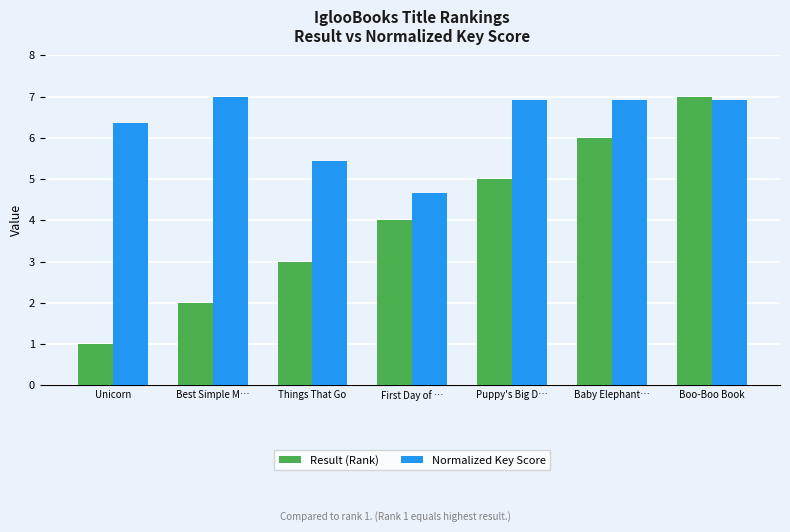

Which series has the widest spread of values?

Result (Rank)